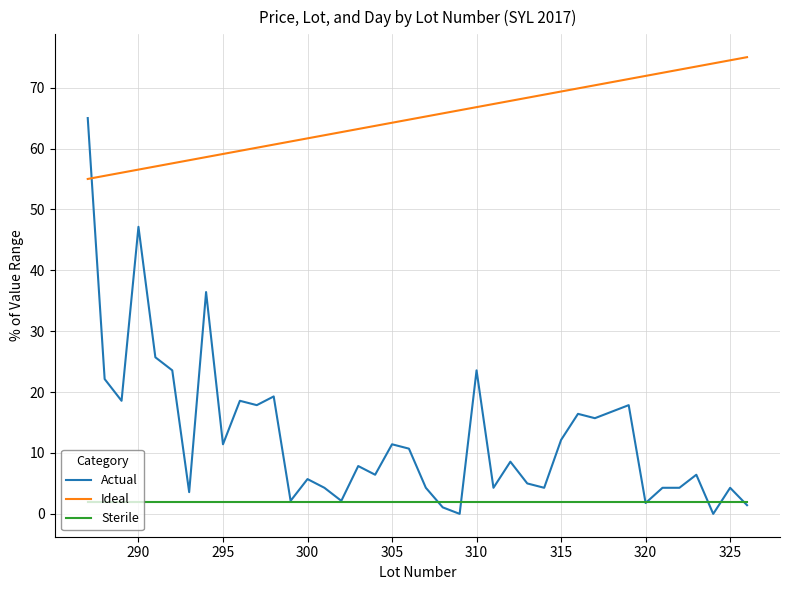

Which series has the largest total across all categories?

Ideal